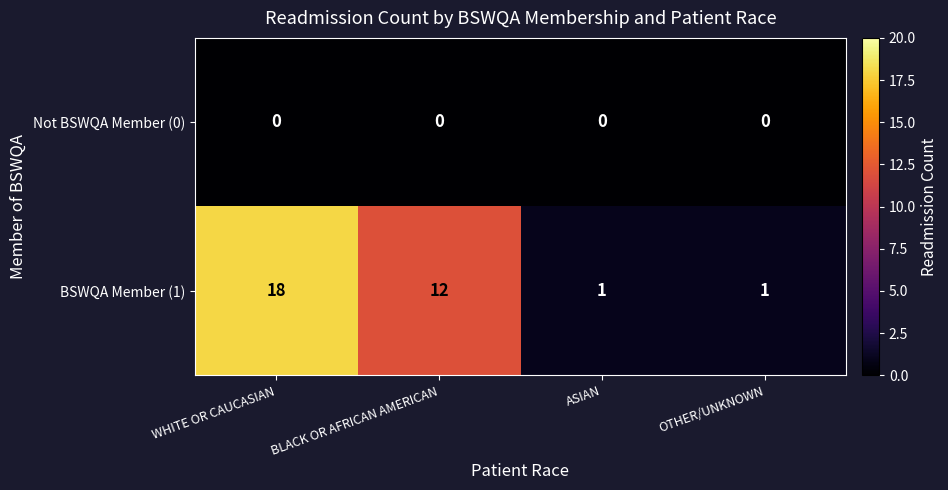

Which series has the largest total across all categories?

BSWQA Member (1)